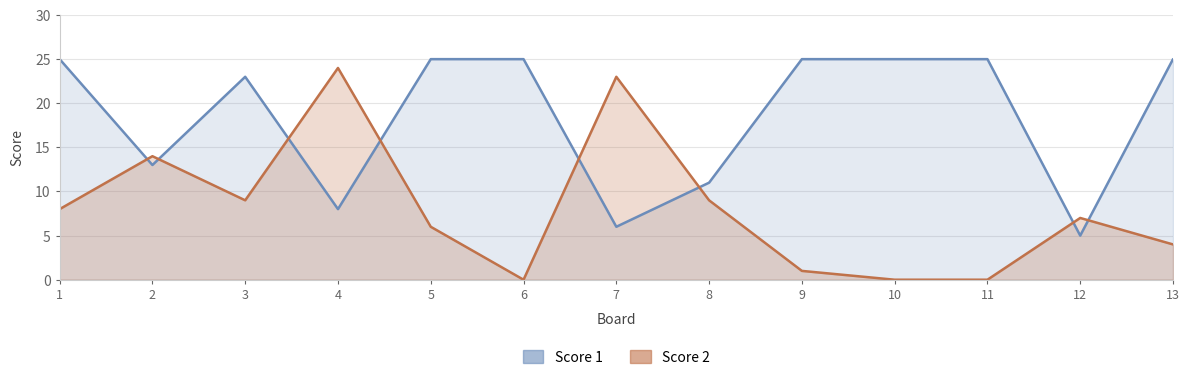

The value of Score 1 line at 4 is 11. True or false?

False